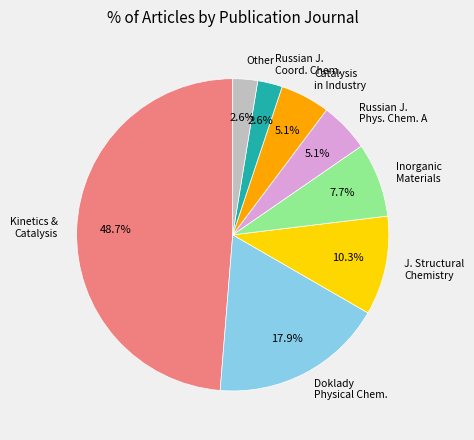

What percentage is NOT represented by Other?

97.4%